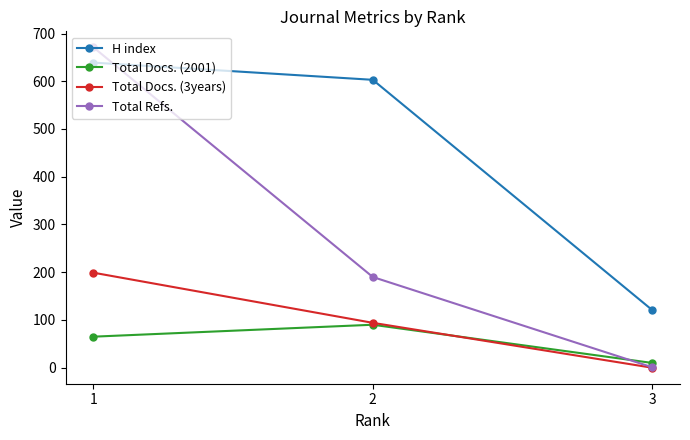

Which category has the highest value across all series?

1